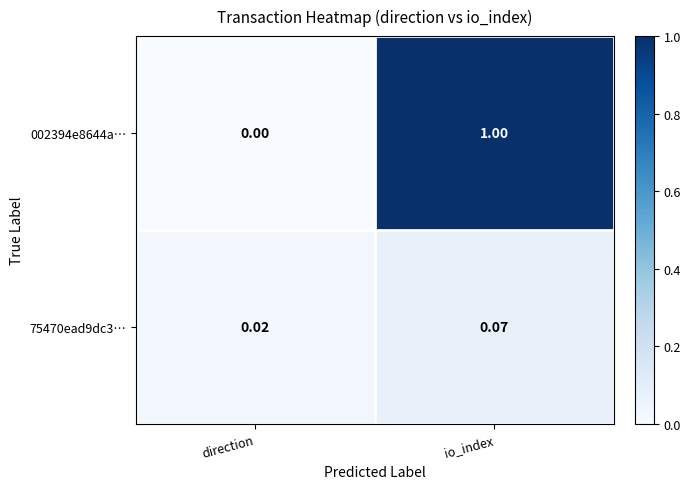

Which label corresponds to the smallest value in the chart?

direction